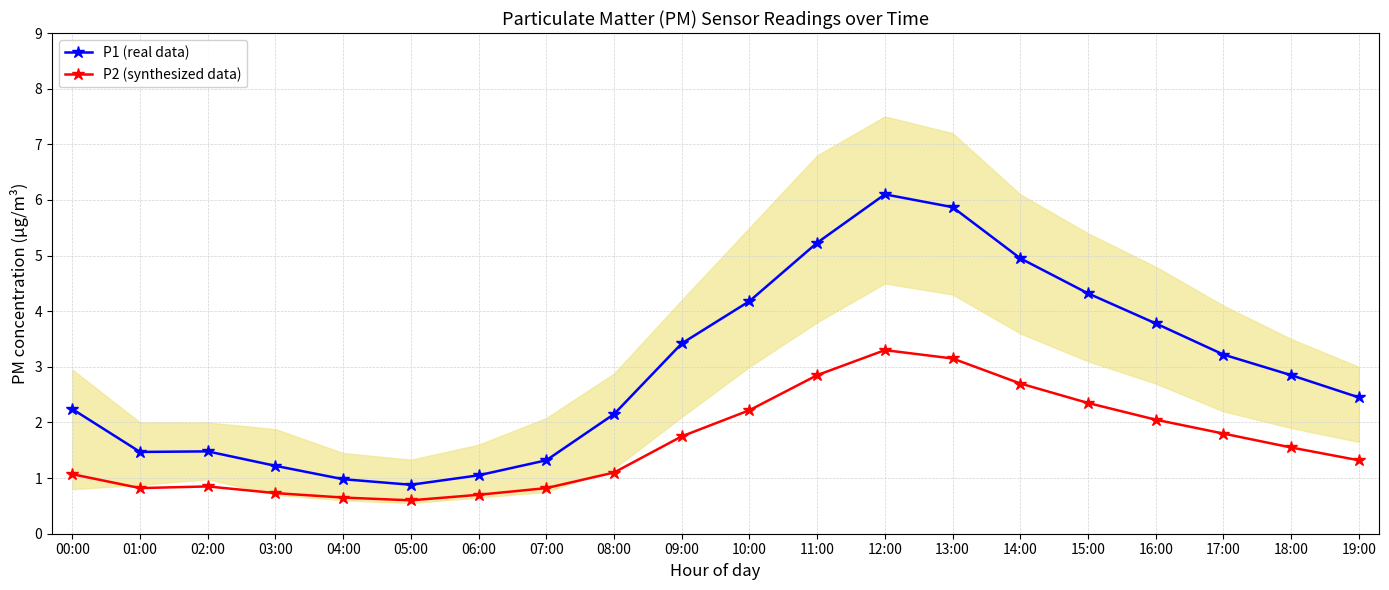

At 00:00, list the series in order from smallest to largest.

P2 (synthesized data), P1 (real data)